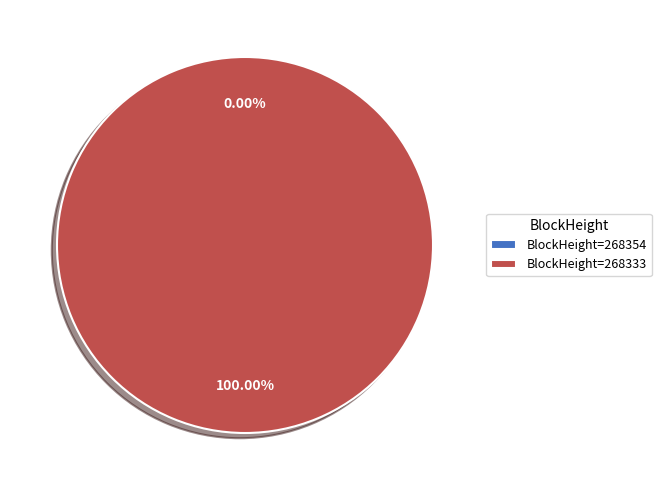

The 268333 slice represents 91% of the pie. True or false?

False